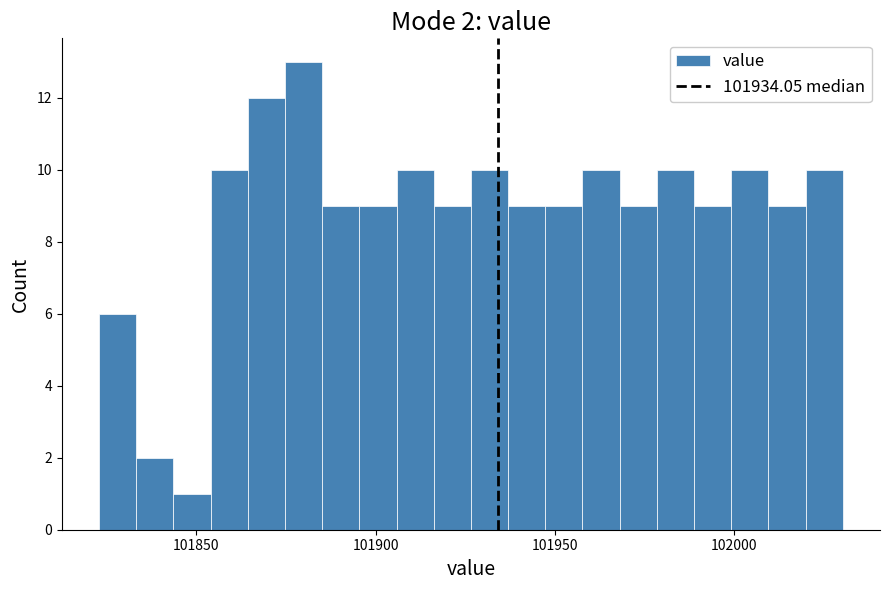

Around what value on the x-axis is the tallest bar? Give the approximate position of its centre, as read against the axis.

101880